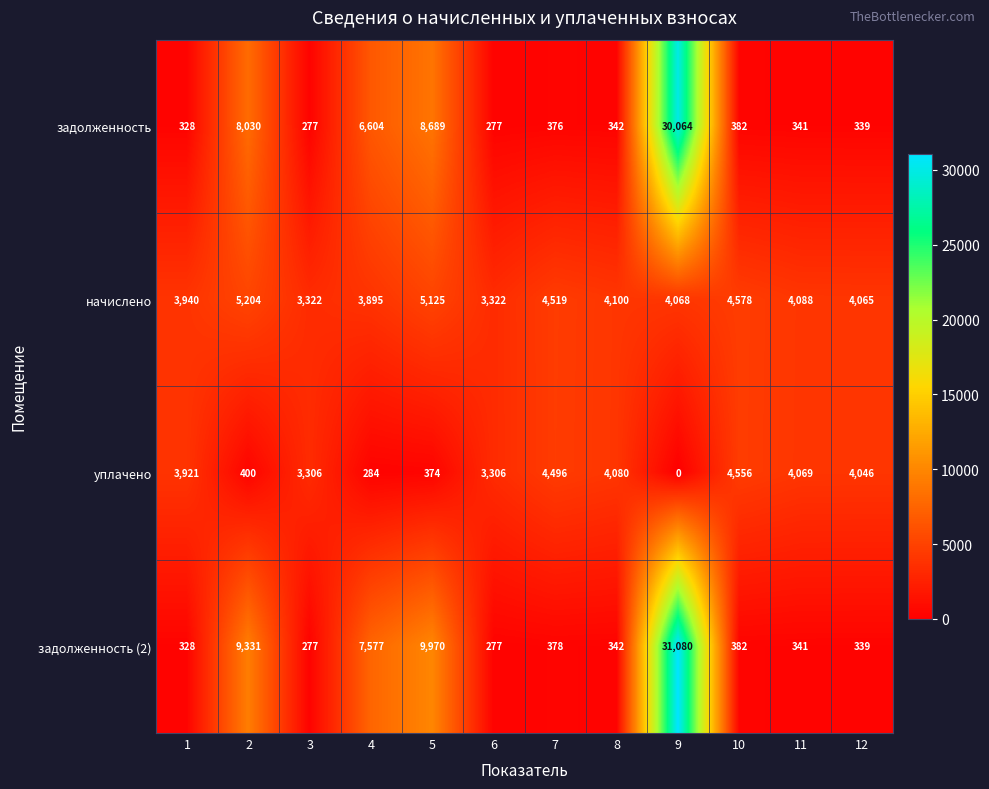

Is it true that начислено equals 3895 at 4?

True